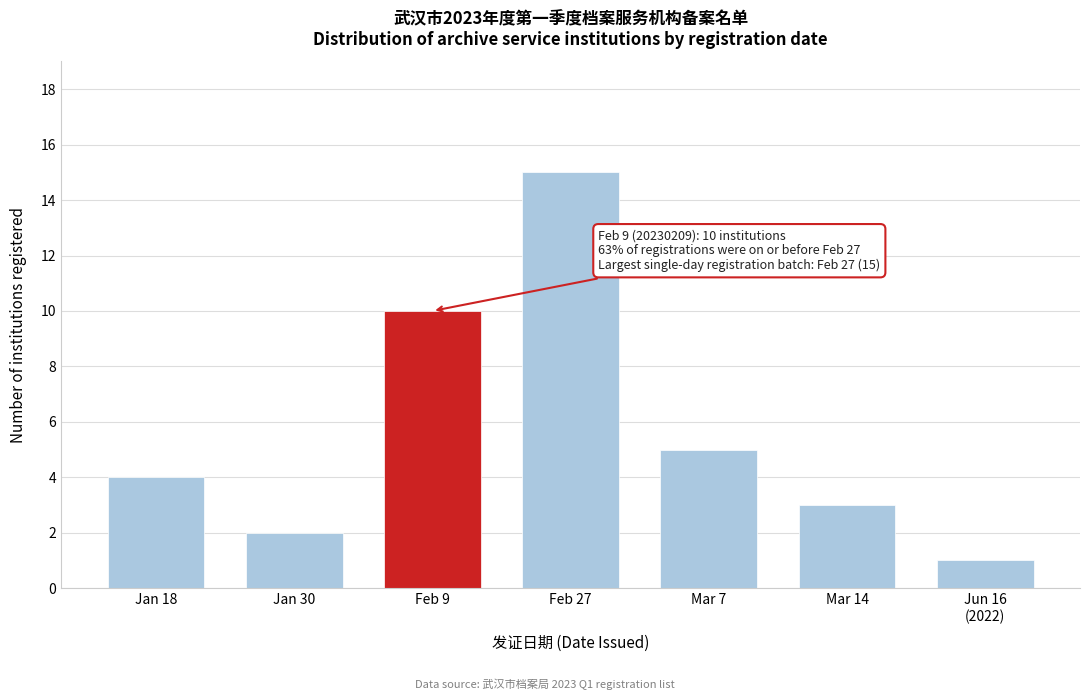

Reading right to left, list all the values displayed in this chart.

1	3	5	15	10	2	4